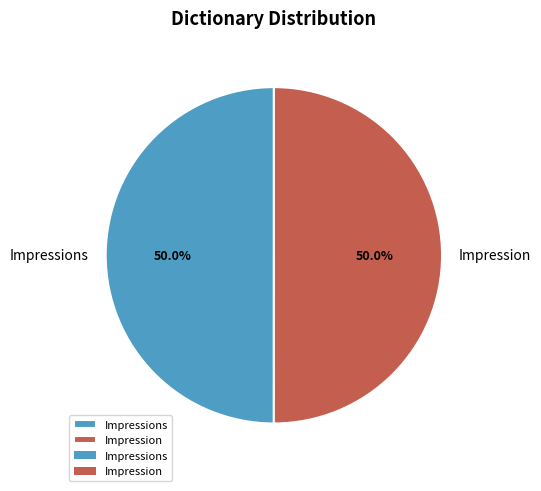

Count the number of slices in the pie.

2